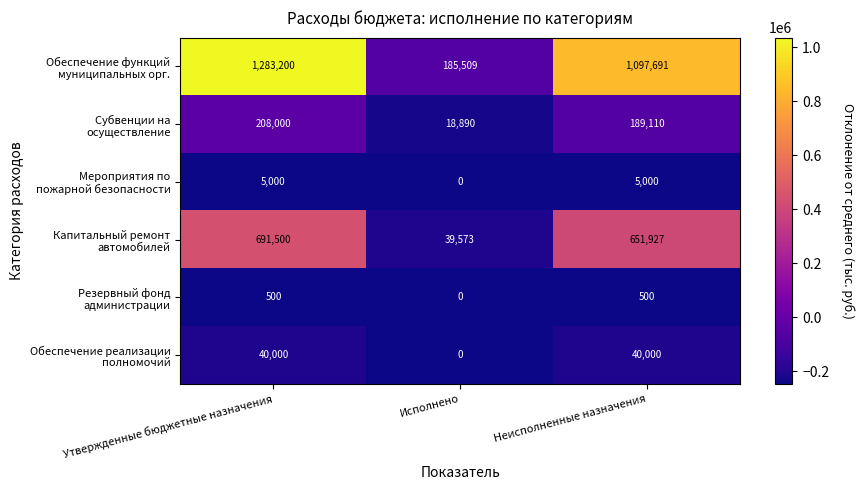

What is the difference between the highest and lowest values at Исполнено?

185509